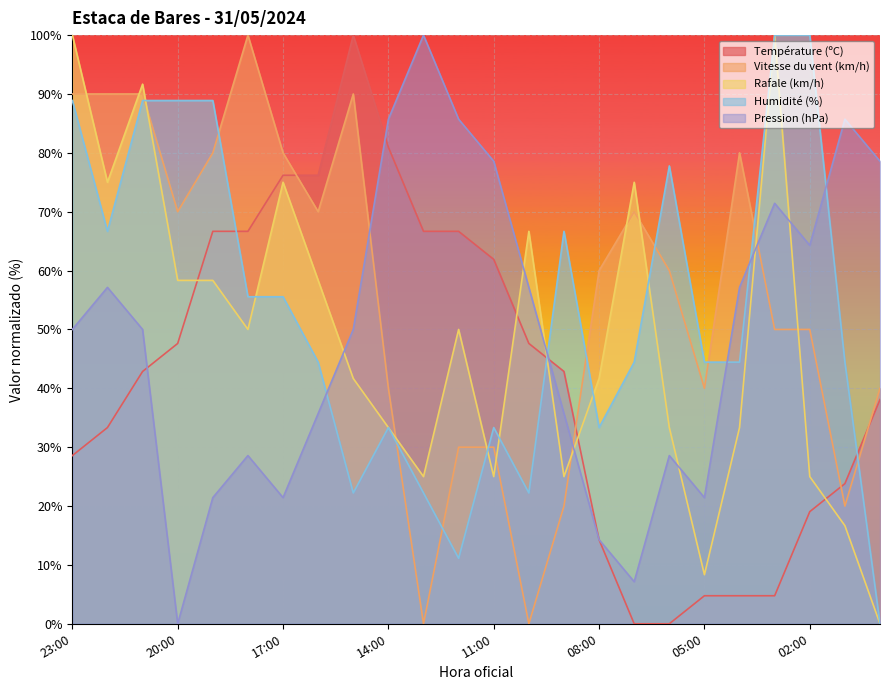

What is the approximate value of Pression (hPa) at 23:00?

50.0